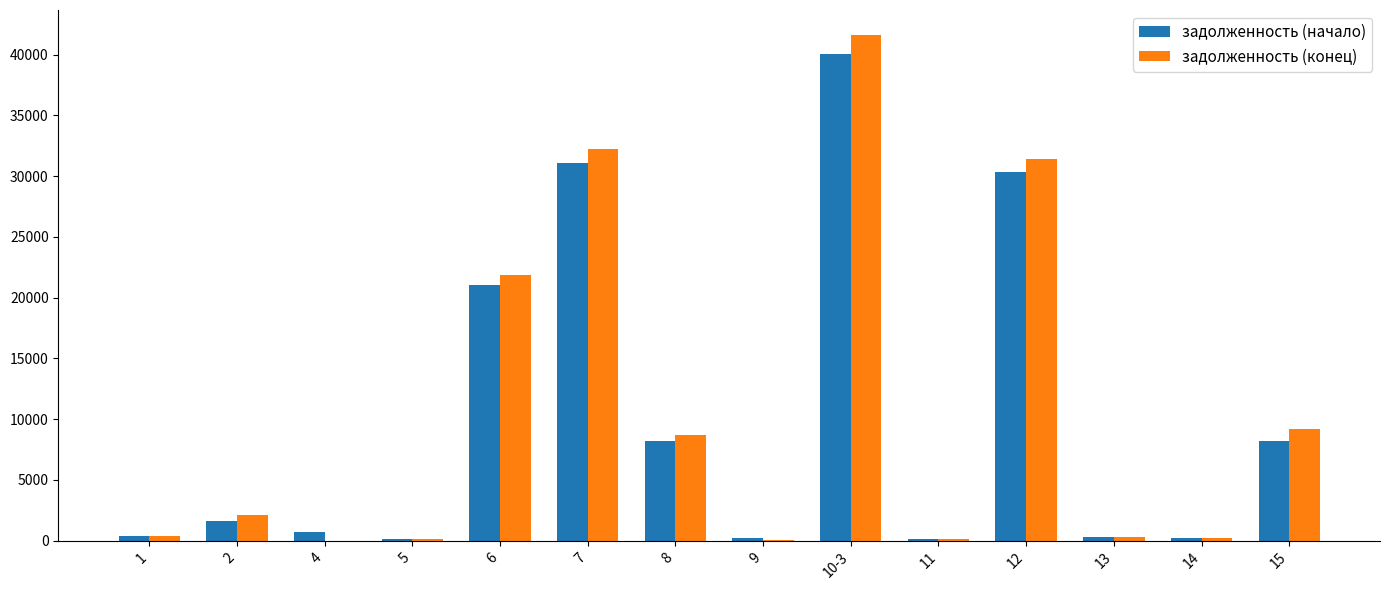

Where does the задолженность (конец) series first go above 2139?

2